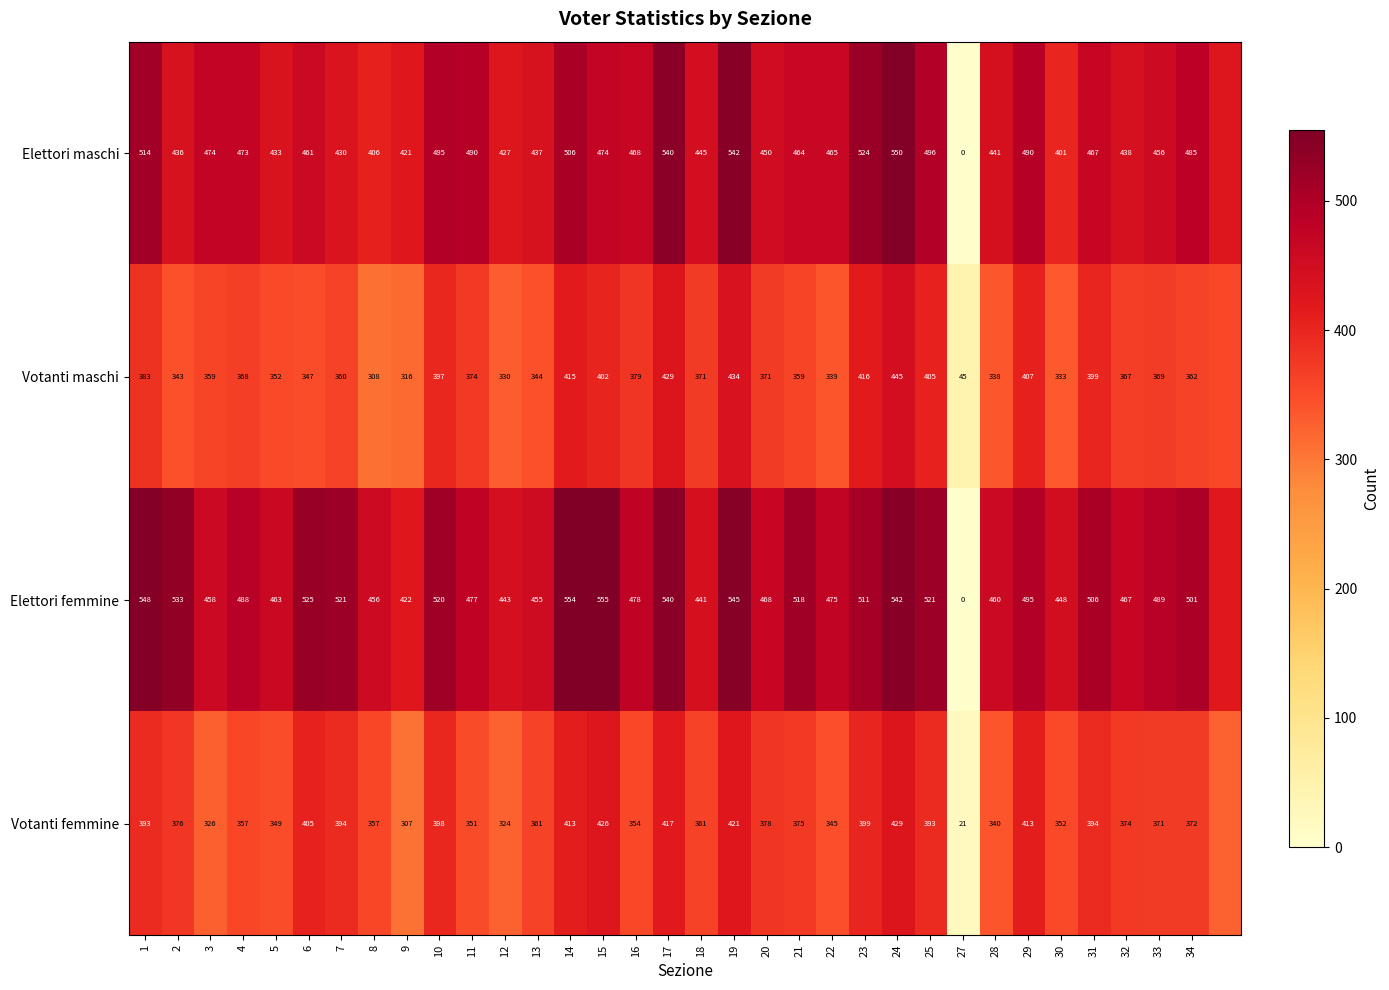

True or false: Elettori maschi has a value of 767 at 29.

False